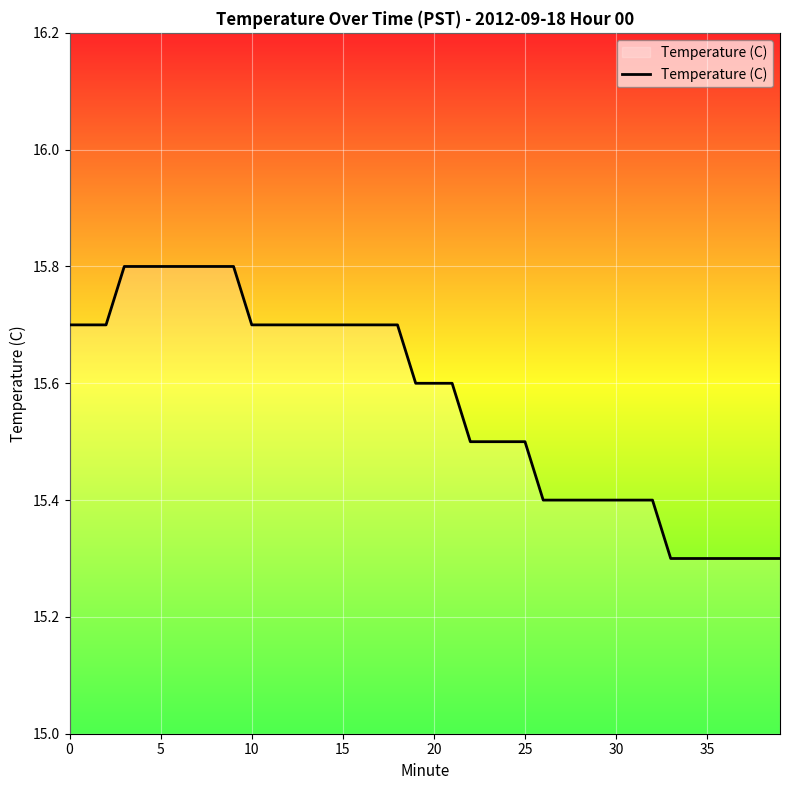

What is the minimum value shown in the chart?

15.3